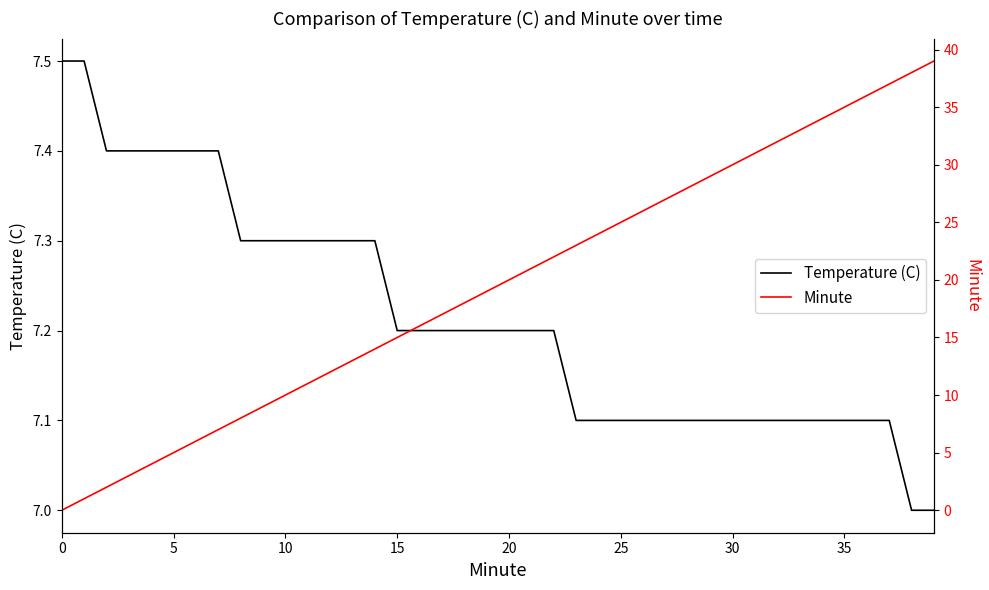

At which label is Minute closest to 19?

19